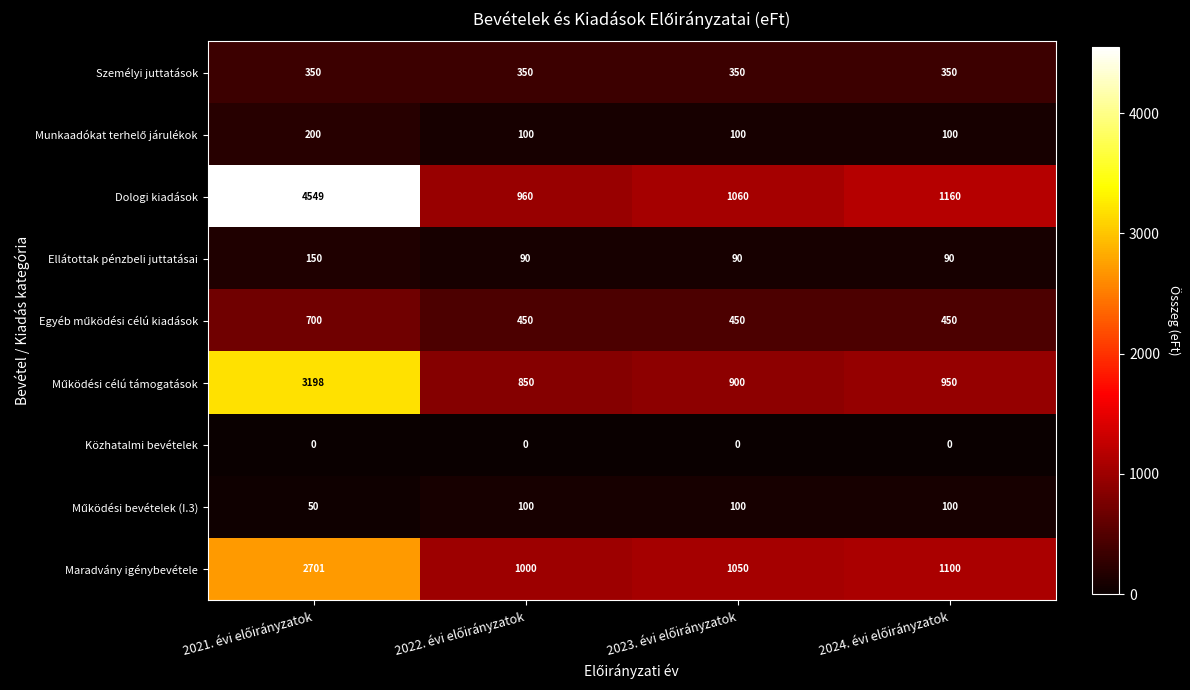

How many series are shown in this chart?

9